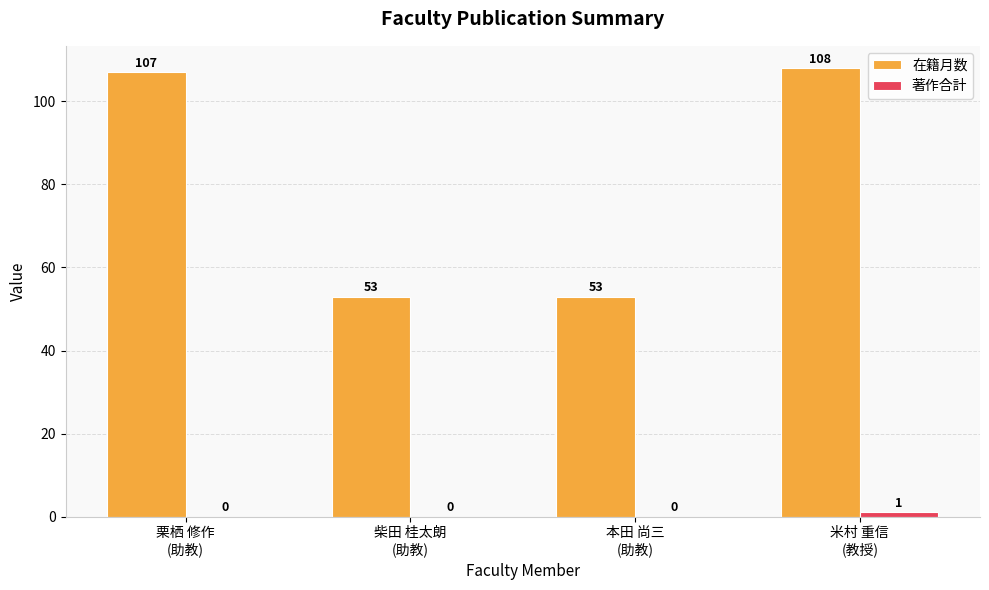

What is the highest value of the 在籍月数 series?

108